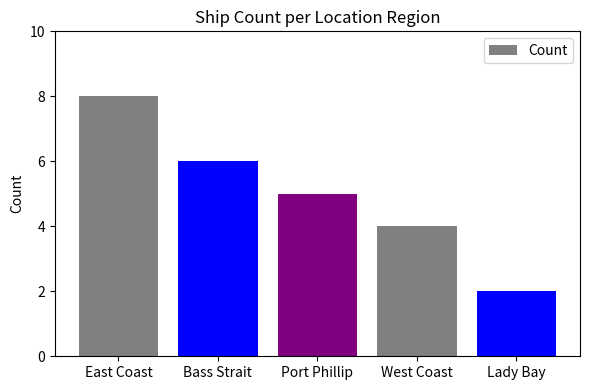

Is it true that the value at East Coast is 3?

False